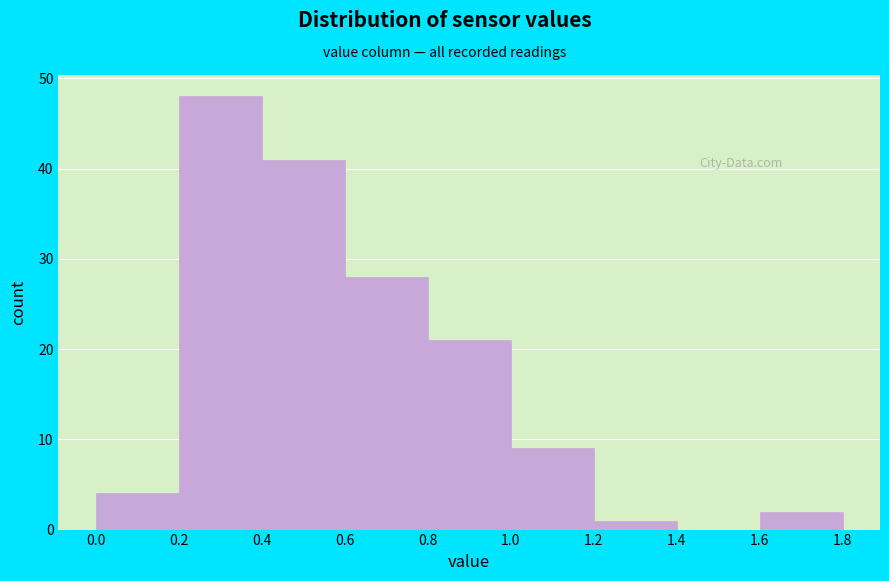

How tall is the bar that spans 1.2 to 1.4 on the x-axis? The values are not printed on the chart, so give them approximately, as read against the axis.

1